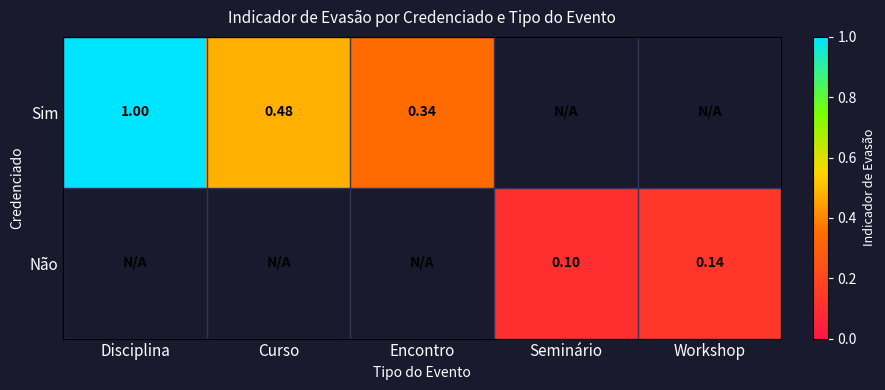

The value of Não at Workshop is 0.1. True or false?

True